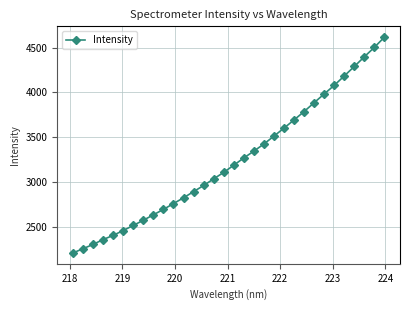

What is the difference between the maximum and minimum values?

2402.3